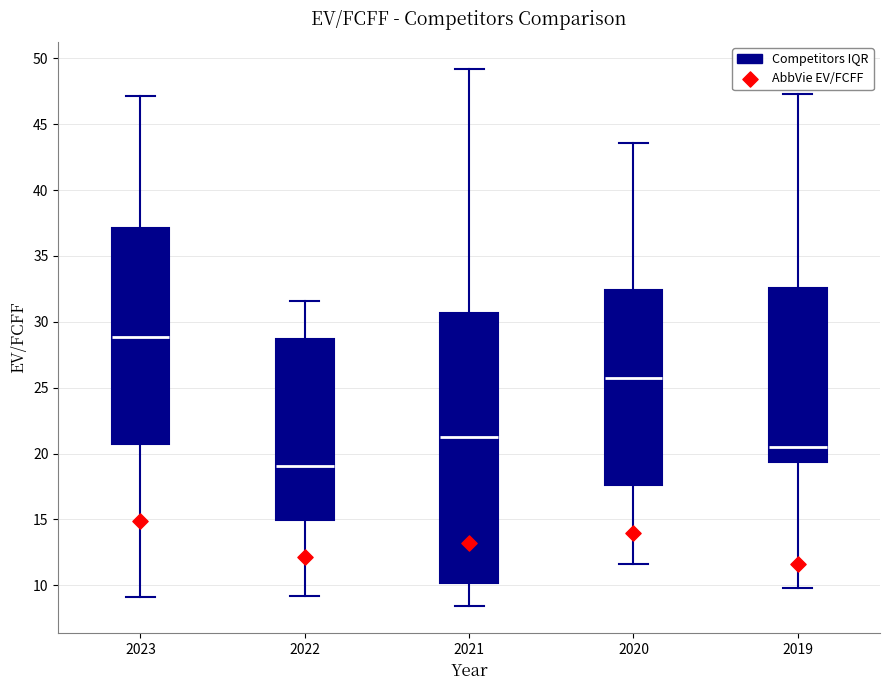

Reading left to right, read every box against the y-axis: the position of its median line, the range the box covers, and the ends of its whiskers. The values are not printed on the chart, so give them approximately, as read against the axis.

2023: median 29.0, box 21.0 to 37.0, whiskers 9.0 to 47.0
2022: median 19.0, box 15.0 to 28.5, whiskers 9.0 to 31.5
2021: median 21.5, box 10.0 to 30.5, whiskers 8.5 to 49.0
2020: median 25.5, box 17.5 to 32.5, whiskers 11.5 to 43.5
2019: median 20.5, box 19.5 to 32.5, whiskers 10.0 to 47.5